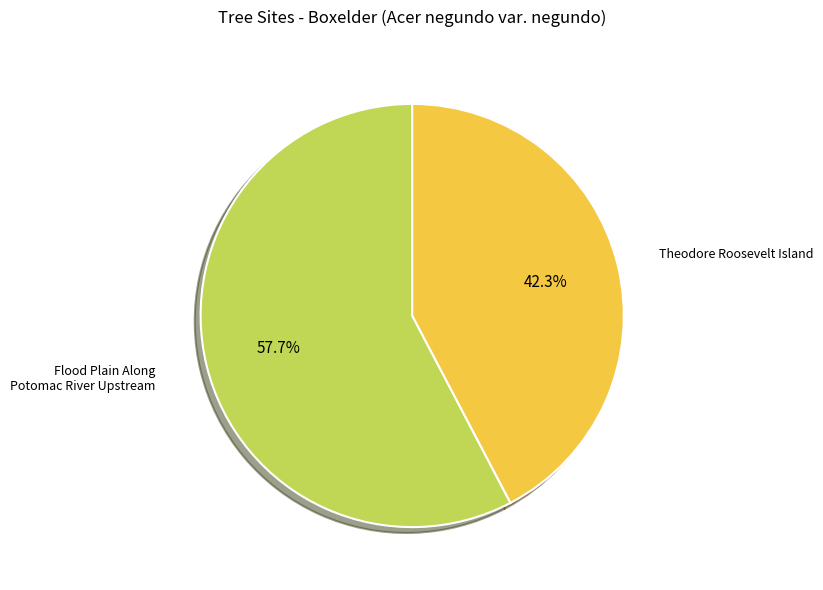

Does any single category account for the majority?

Yes